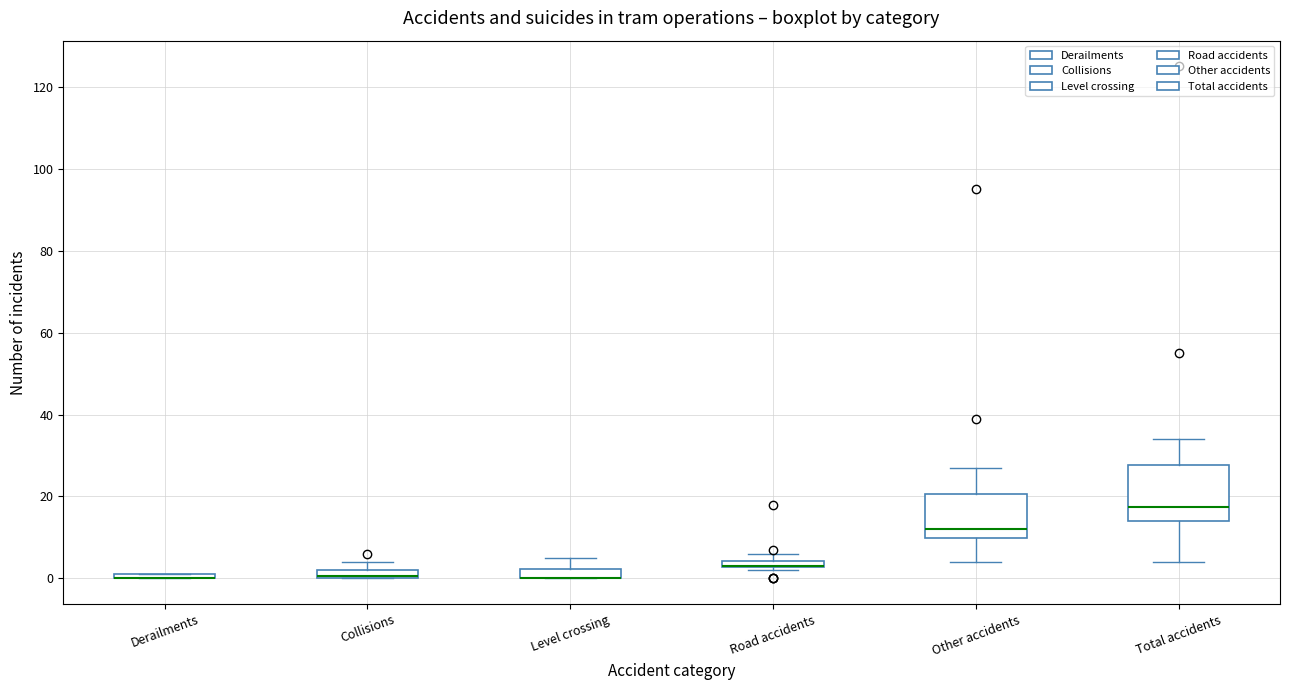

Where is the upper edge of the box for Other accidents on the y-axis? The values are not printed on the chart, so give them approximately, as read against the axis.

20